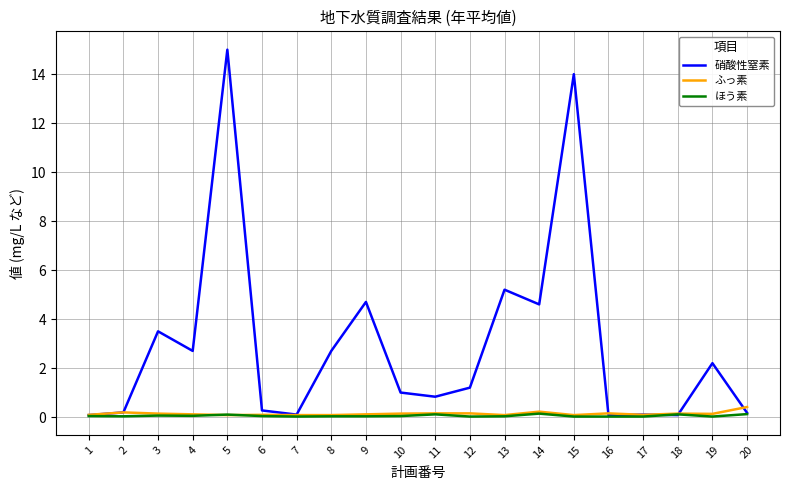

What is the average value of the ふっ素 series?

0.1